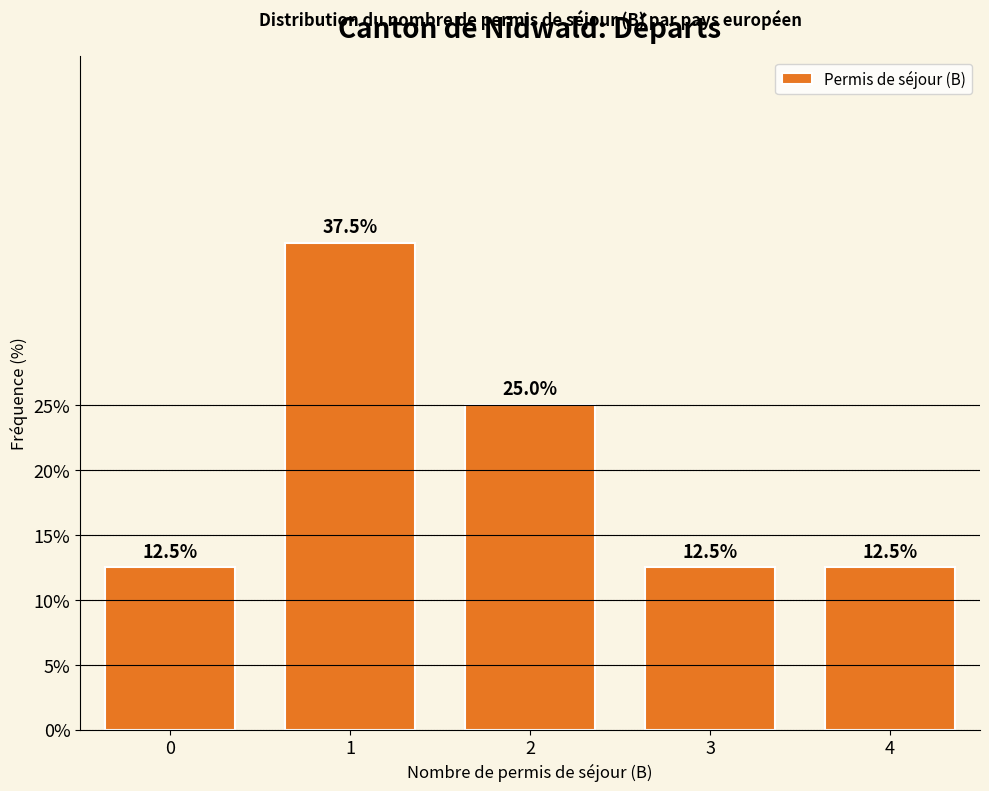

Reading right to left, what are all the values shown in this chart?

4=12.5	3=12.5	2=25.0	1=37.5	0=12.5